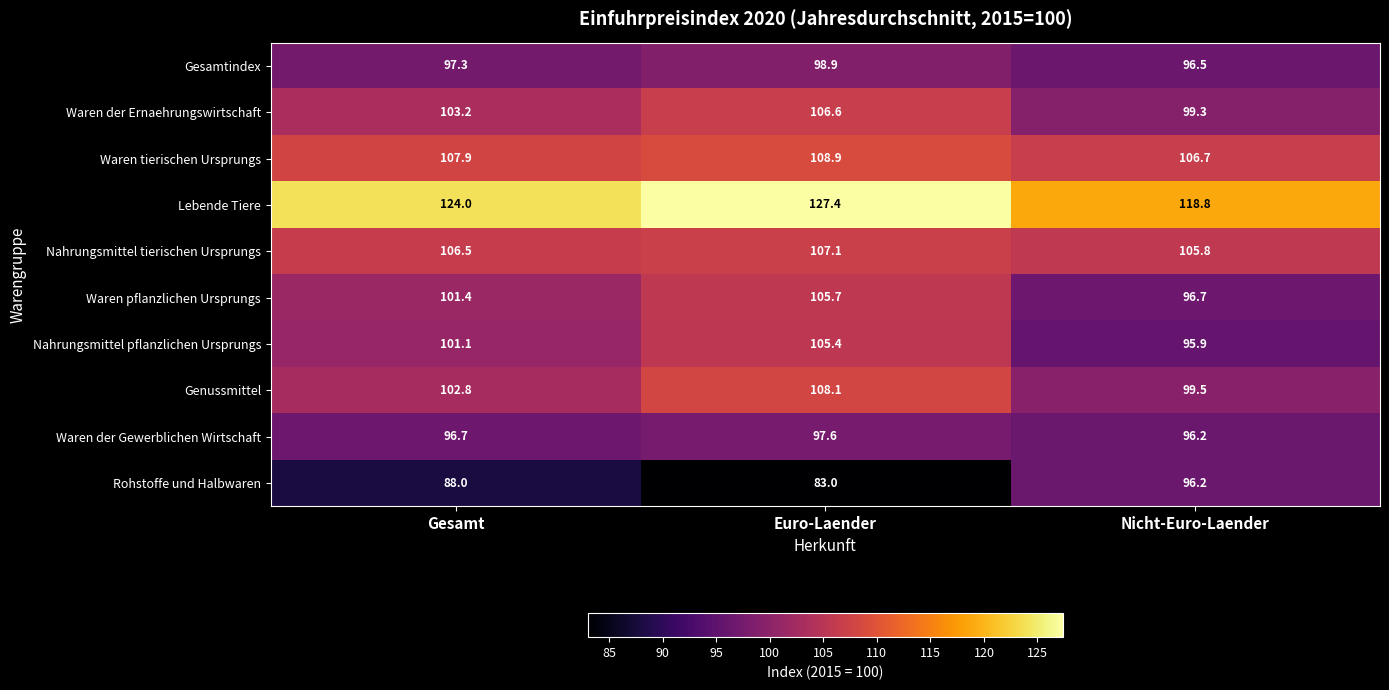

The Gesamtindex series shows 98.9 at Euro-Laender. True or false?

True